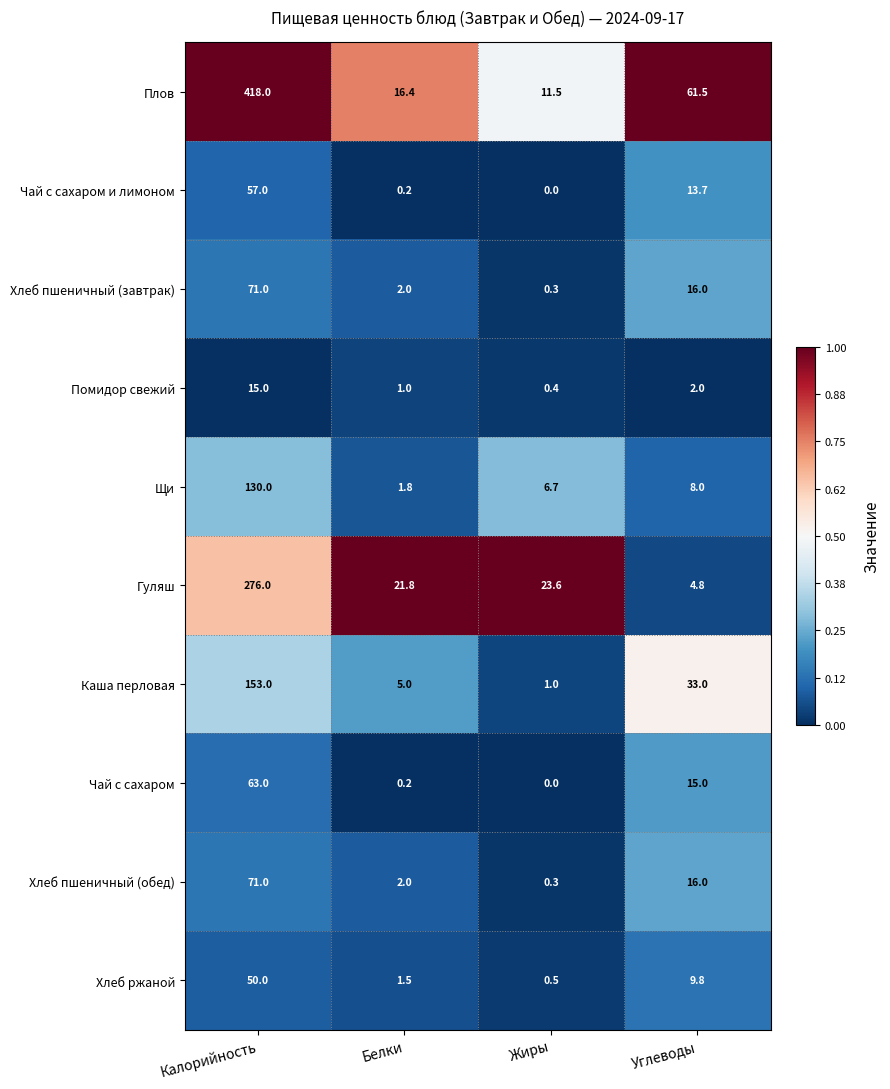

What is the average value of the Хлеб пшеничный (завтрак) series?

22.3